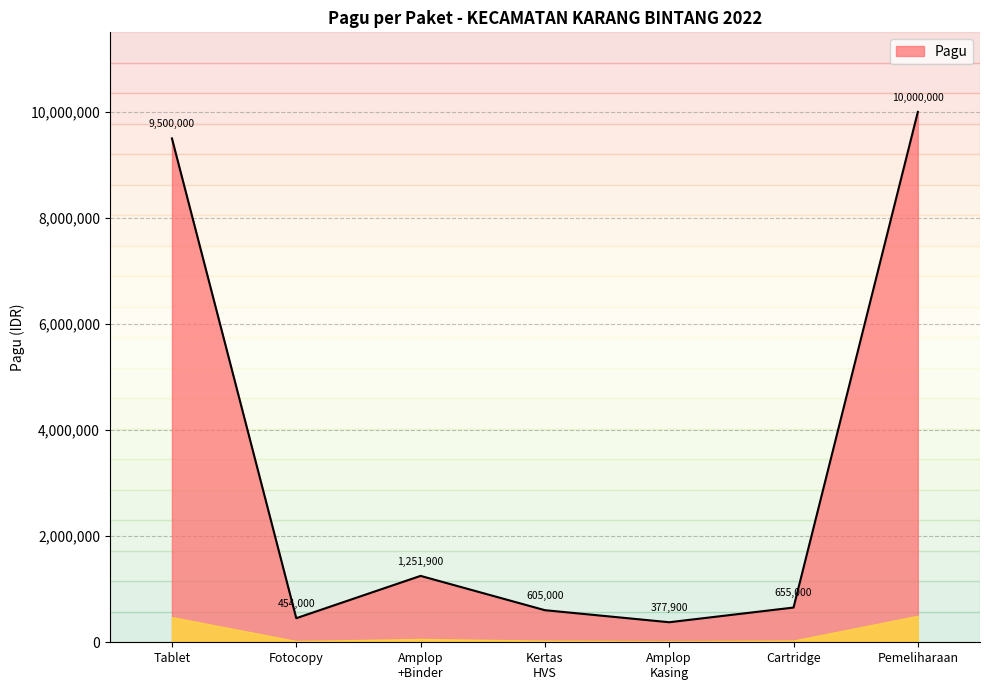

What is the difference between the second highest and second lowest values?

9046000